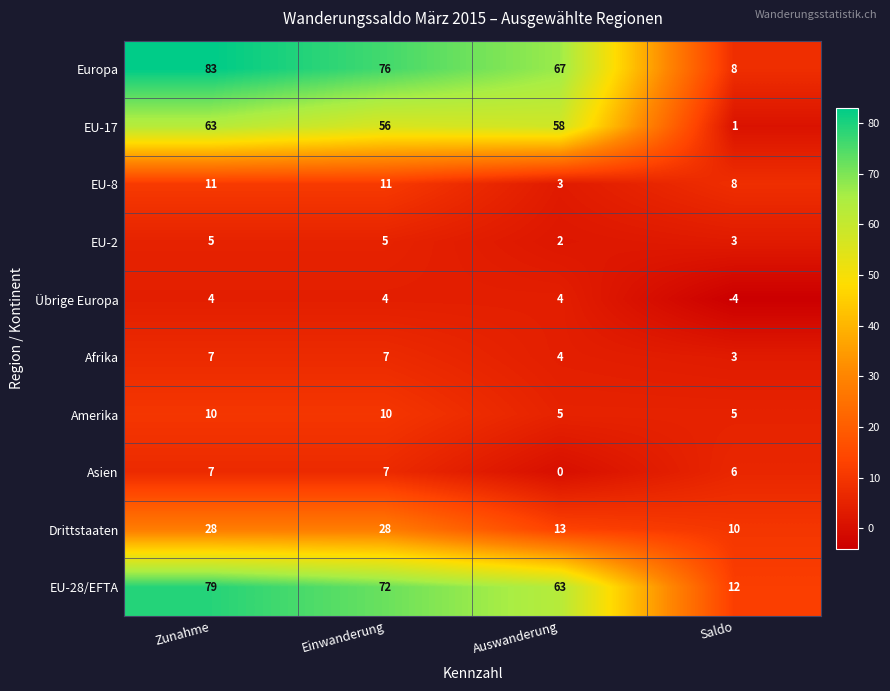

At how many categories does at least one series exceed 4?

4